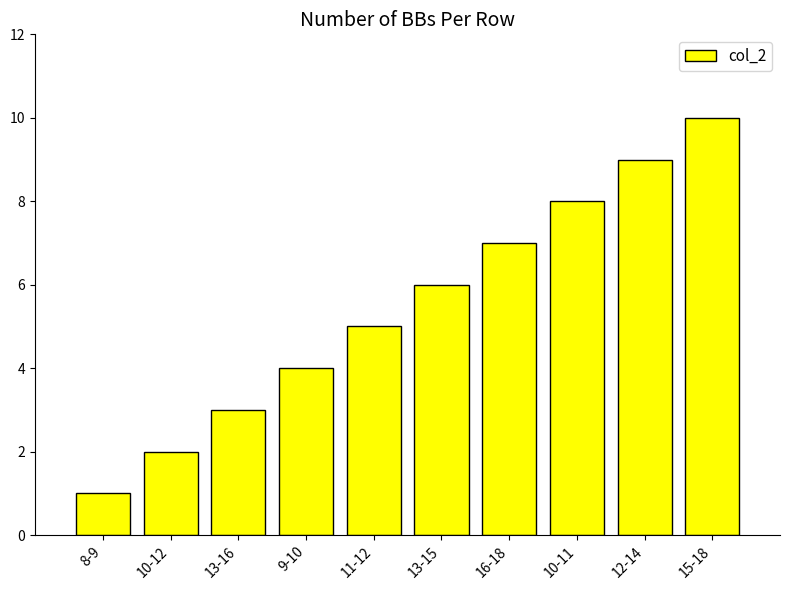

Reading left to right, list all the values displayed in this chart.

8-9=1	10-12=2	13-16=3	9-10=4	11-12=5	13-15=6	16-18=7	10-11=8	12-14=9	15-18=10